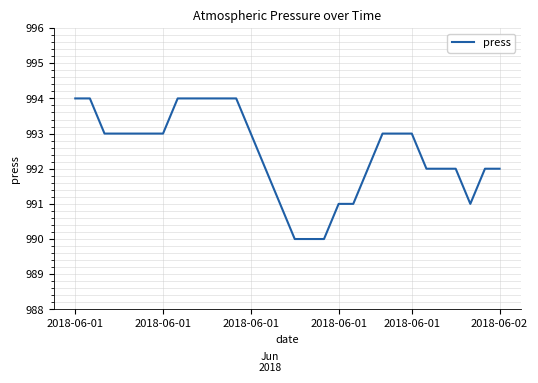

What is the maximum value shown in the chart?

994